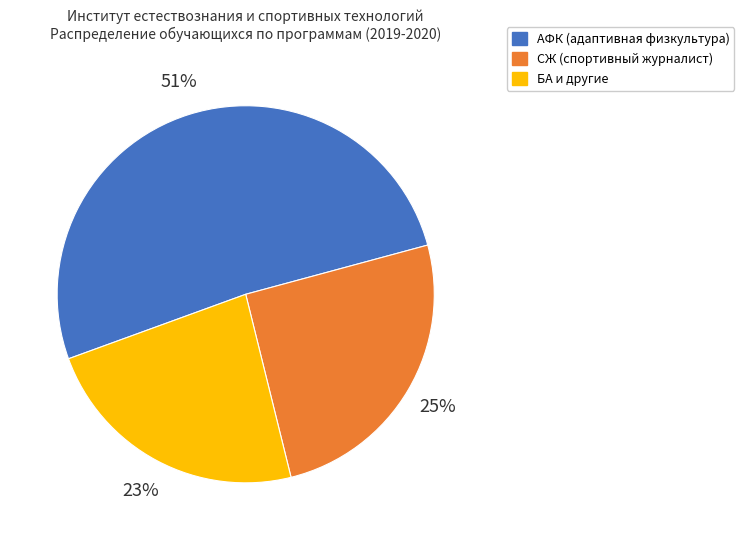

To the nearest percent, what is the combined percentage of АФК (адаптивная физкультура) and СЖ (спортивный журналист)?

77%